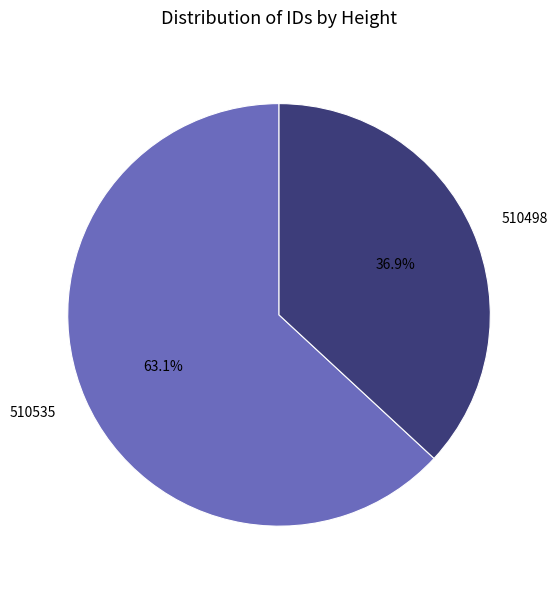

Which category has the smallest portion of the pie?

510498